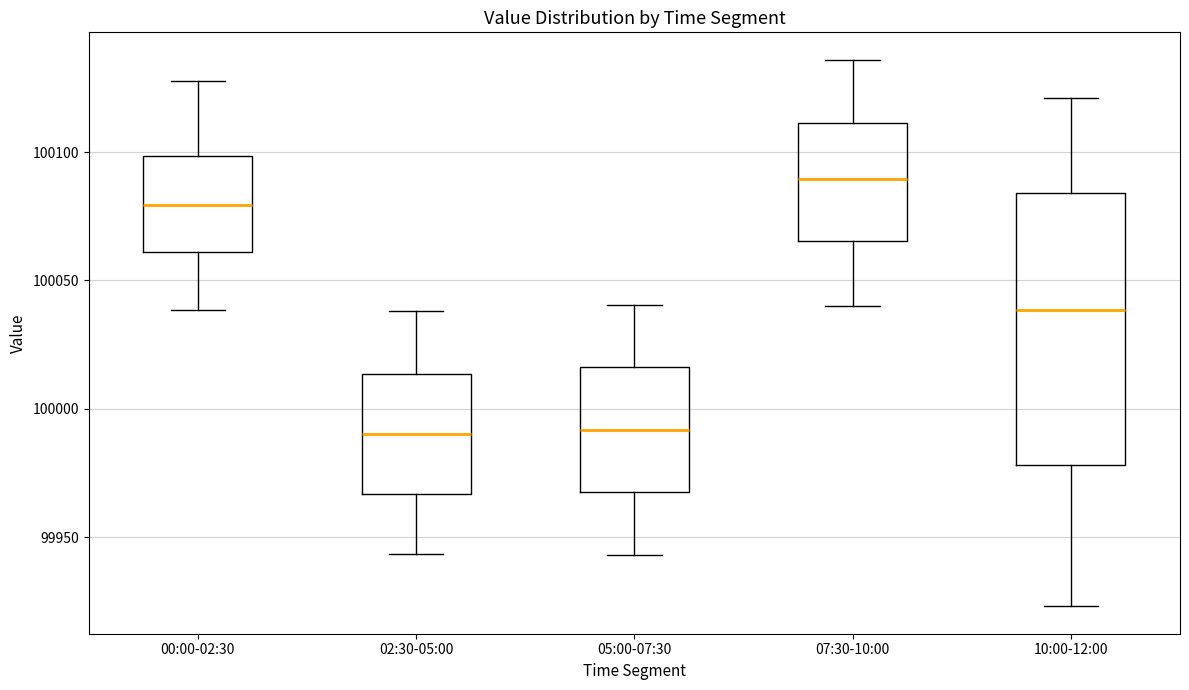

Reading left to right, transcribe this box plot: for each box, give where its median line is, the range the box spans, and where its two whiskers end, as read against the y-axis. The values are not printed on the chart, so give them approximately, as read against the axis.

00:00-02:30: median 100080, box 100060 to 100100, whiskers 100040 to 100130
02:30-05:00: median 99990, box 99965 to 100015, whiskers 99945 to 100040
05:00-07:30: median 99990, box 99965 to 100015, whiskers 99945 to 100040
07:30-10:00: median 100090, box 100065 to 100110, whiskers 100040 to 100135
10:00-12:00: median 100040, box 99980 to 100085, whiskers 99925 to 100120